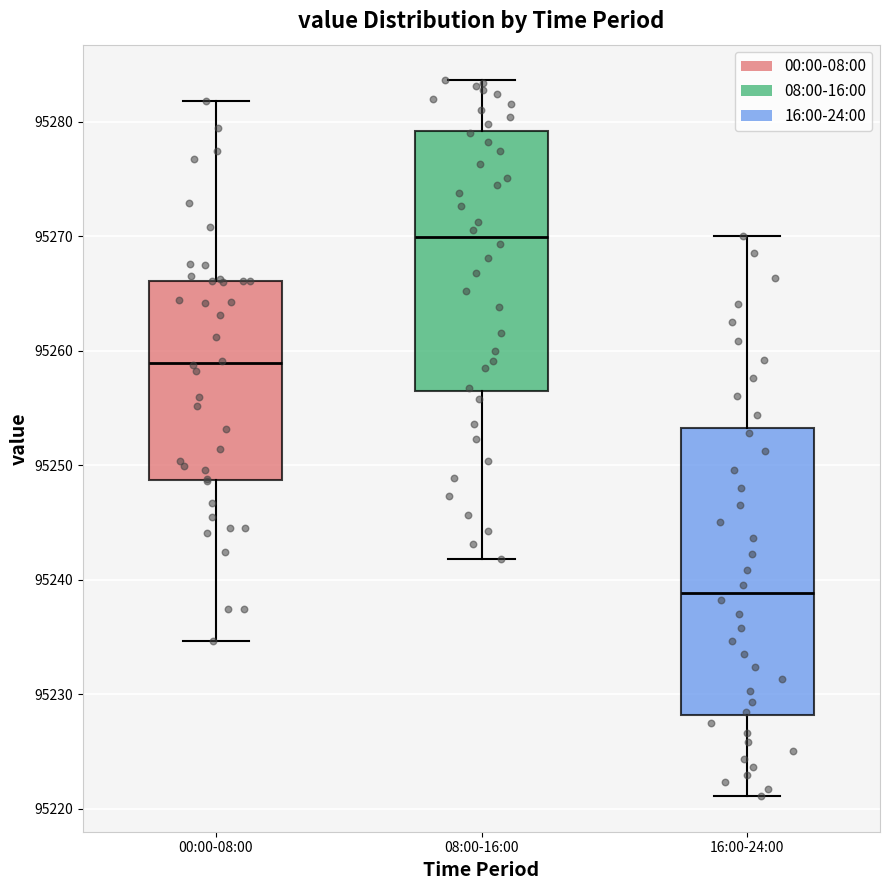

Reading left to right, read every box against the y-axis: the position of its median line, the range the box covers, and the ends of its whiskers. The values are not printed on the chart, so give them approximately, as read against the axis.

00:00-08:00: median 95259, box 95249 to 95266, whiskers 95235 to 95282
08:00-16:00: median 95270, box 95256 to 95279, whiskers 95242 to 95284
16:00-24:00: median 95239, box 95228 to 95253, whiskers 95221 to 95270